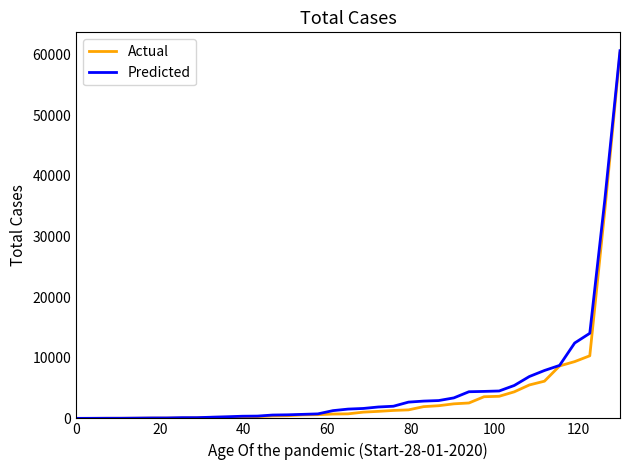

How many lines are shown in the chart?

2